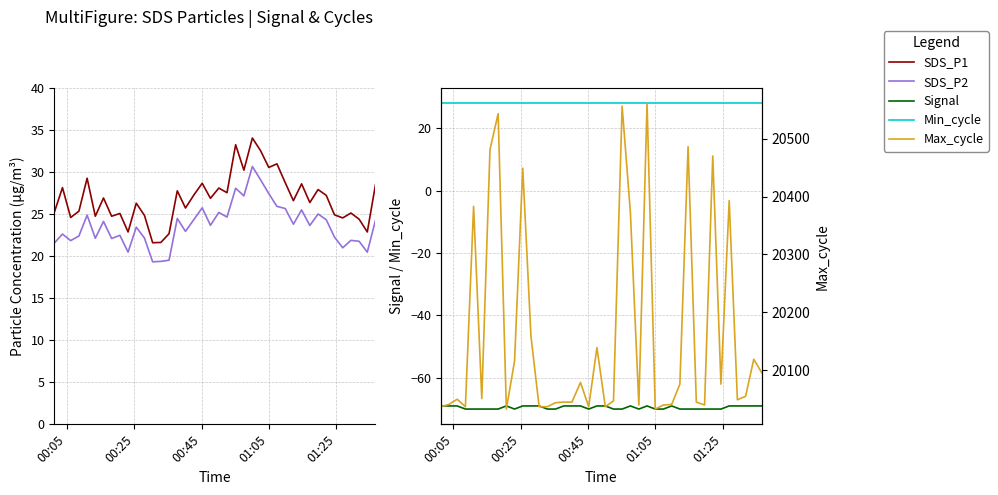

What is the value of the Signal point at the 17th from the left?

-69.0